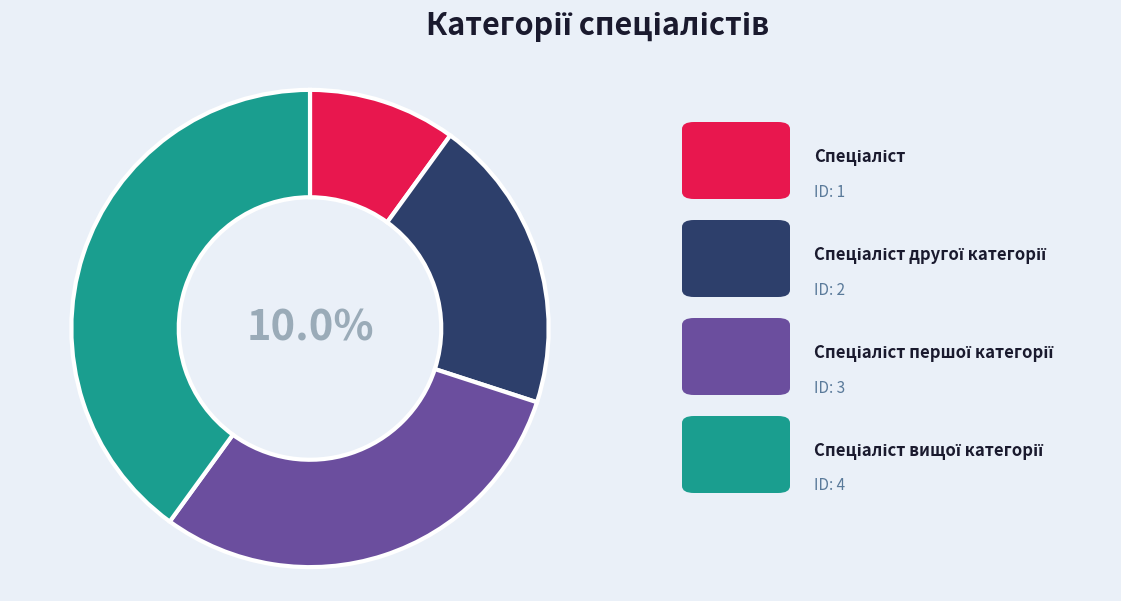

Is there any slice that represents more than half of the pie?

No